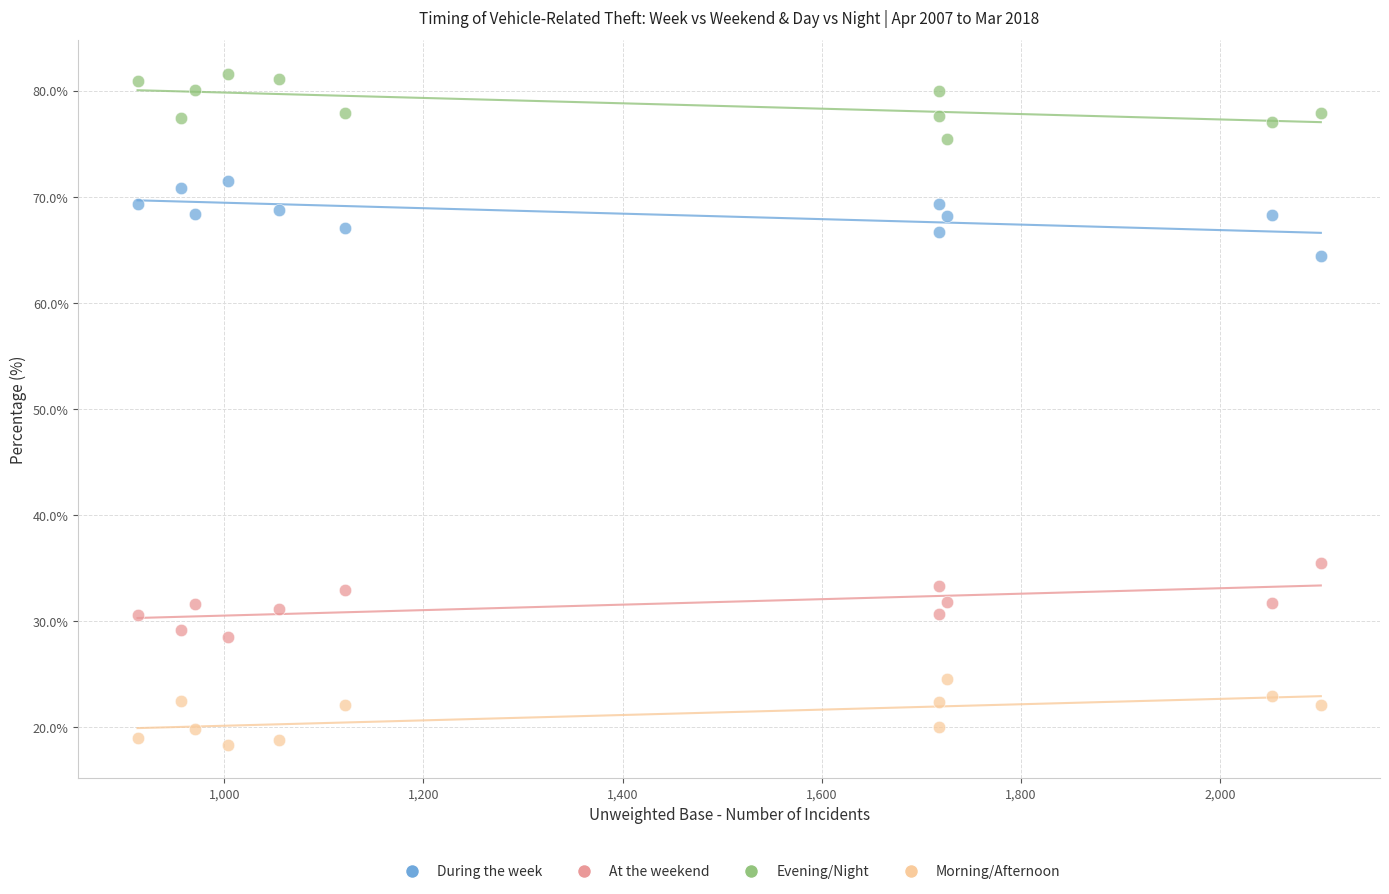

Across all data points, what is the range of Y values (max minus min)?

63.3